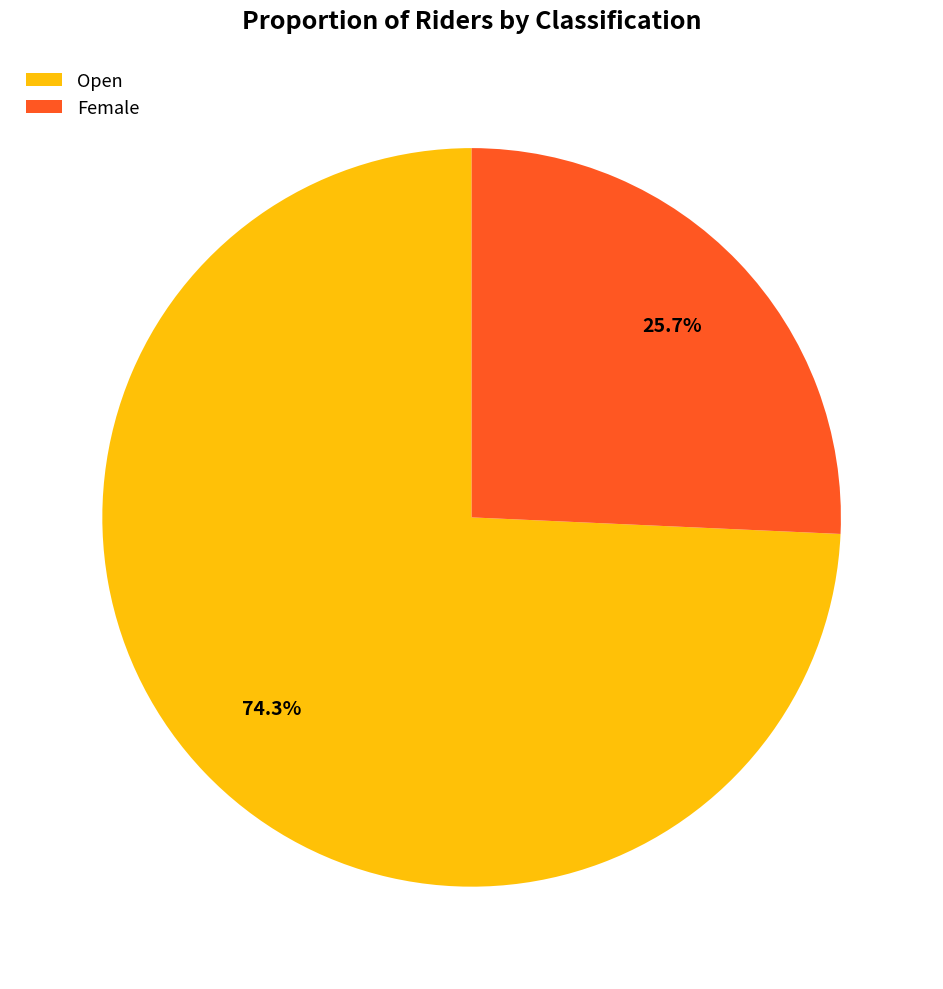

What is the ratio of the value at Female to the value at Open?

0.3